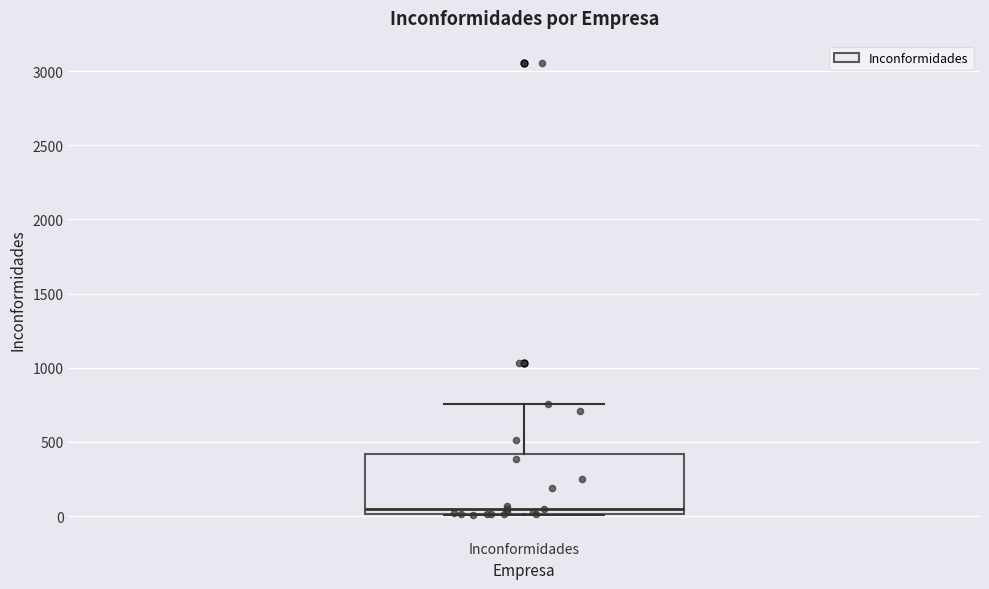

Where is the lower edge of the box for Inconformidades on the y-axis? The values are not printed on the chart, so give them approximately, as read against the axis.

0